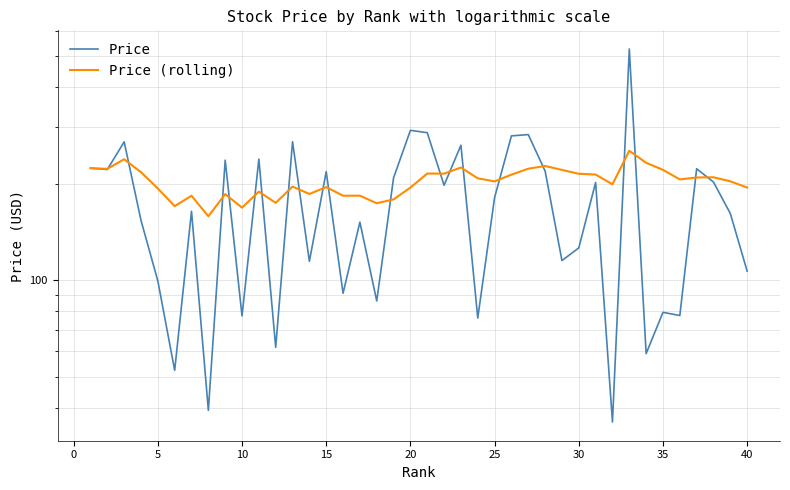

Reading left to right, transcribe all the data shown in this chart.

Price: 223.8	221.6	270.3	153.8	99.5	52.4	164.2	39.3	237.0	77.4	238.8	61.8	270.6	114.6	218.3	91.1	151.8	86.2	208.8	293.6	288.7	197.9	263.9	76.3	181.2	282.2	284.8	219.2	115.2	126.2	201.9	36.1	526.8	59.0	79.5	77.7	222.8	202.5	161.6	106.8
Price (rolling): 223.8	222.7	238.6	217.4	193.4	170.3	183.6	158.4	185.7	168.5	189.1	174.4	196.1	185.9	195.3	183.6	183.7	173.9	178.8	194.7	215.3	215.1	224.8	208.0	203.6	213.6	222.9	227.3	221.0	214.9	213.8	199.3	253.6	232.6	221.1	206.4	209.3	209.6	203.6	194.7